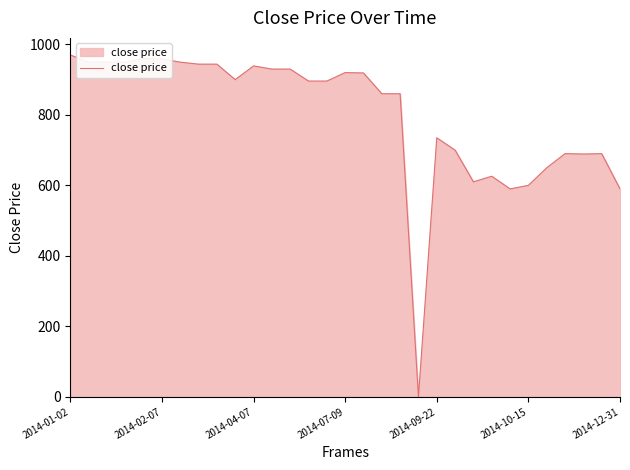

What is the difference between the maximum and minimum values?

970.0